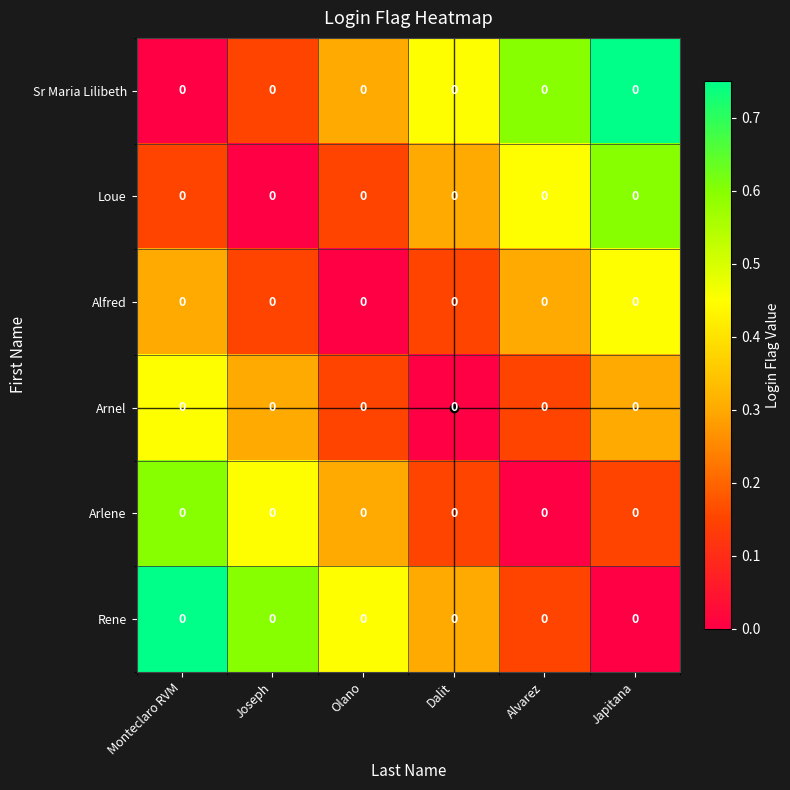

The value of Arlene at Joseph is 0.8. True or false?

False